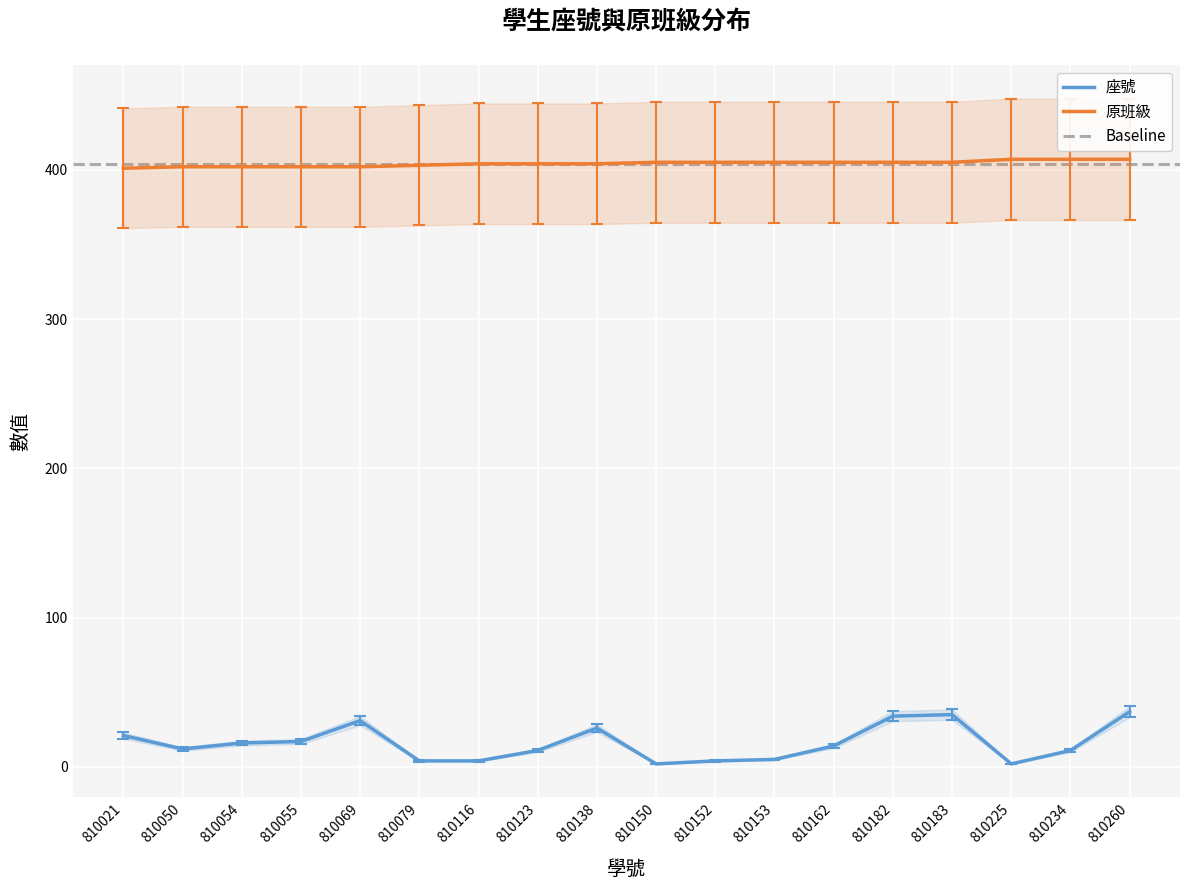

True or false: 座號 and 原班級 intersect in this chart.

False